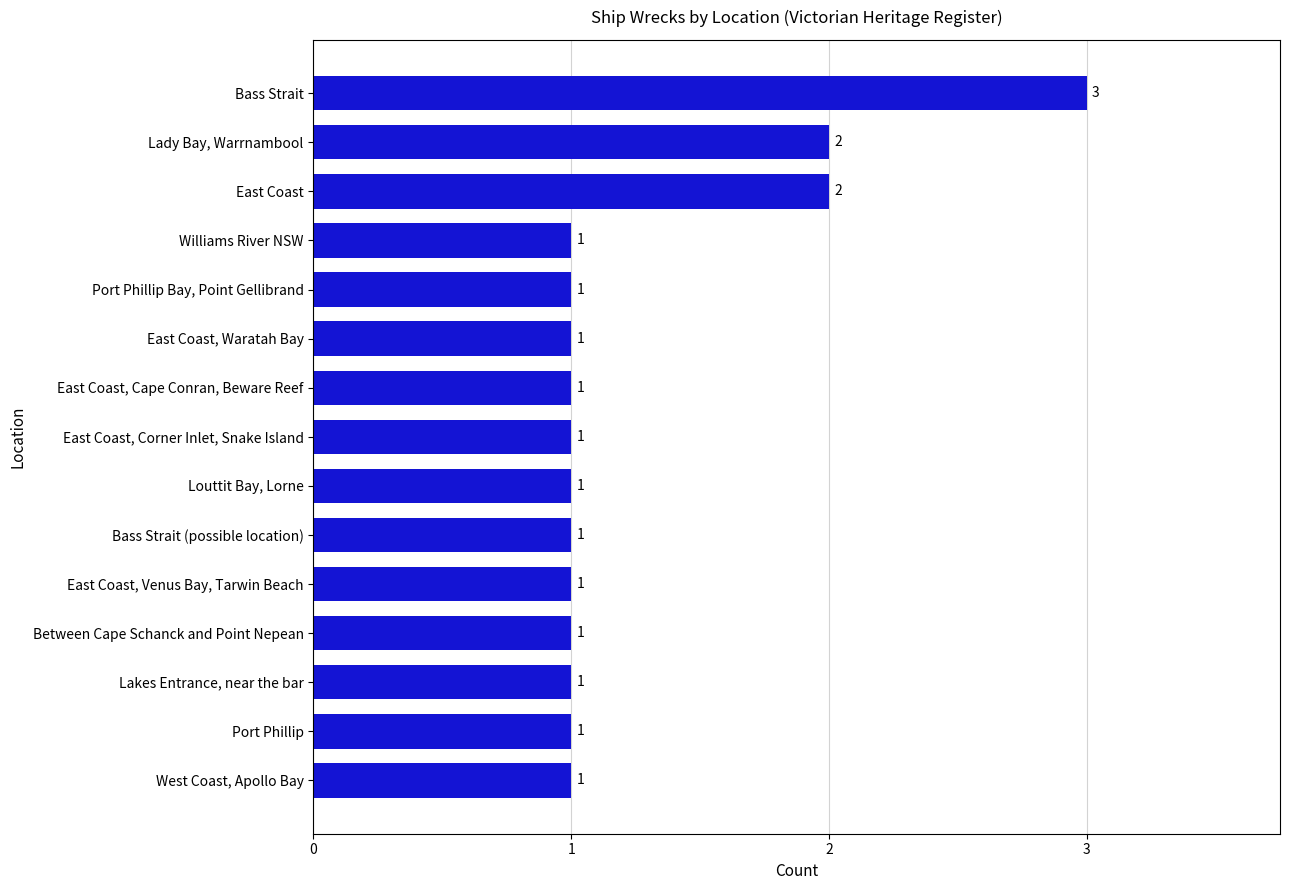

What is the greatest value displayed?

3